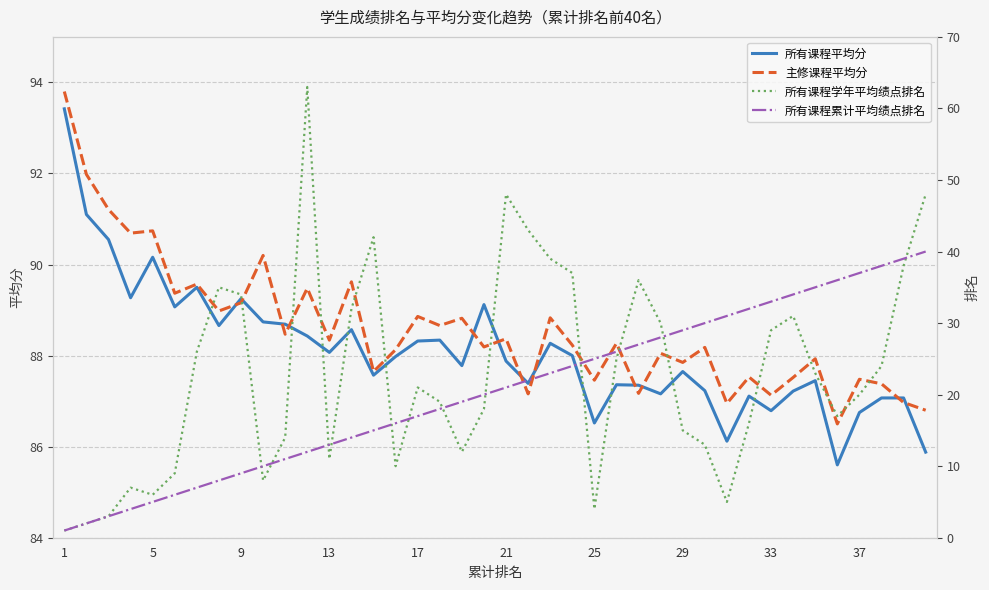

How many lines are shown in the chart?

4